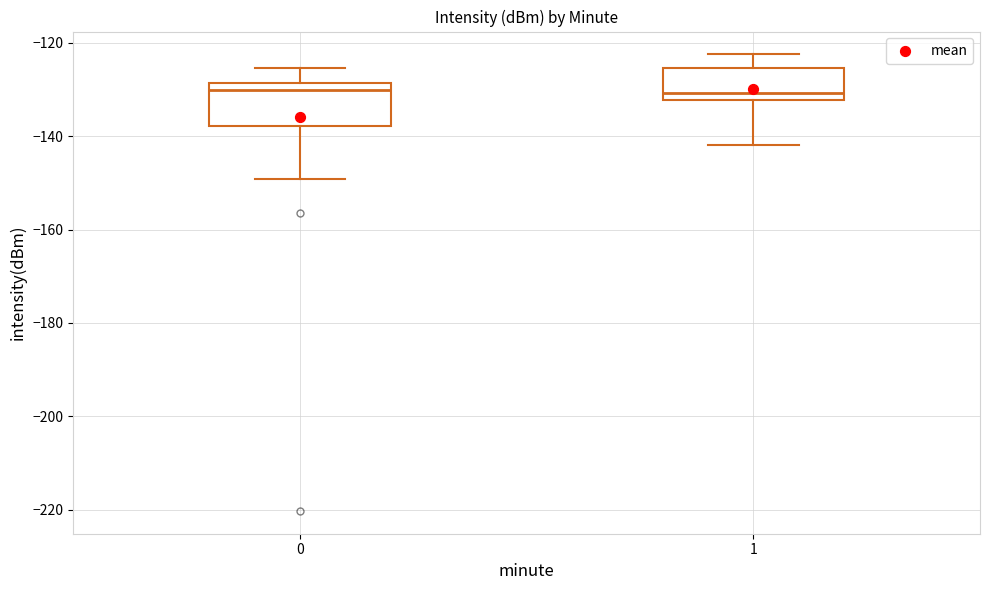

Reading left to right, read every box against the y-axis: the position of its median line, the range the box covers, and the ends of its whiskers. The values are not printed on the chart, so give them approximately, as read against the axis.

0: median -130, box -138 to -128, whiskers -150 to -126
1: median -130, box -132 to -126, whiskers -142 to -122